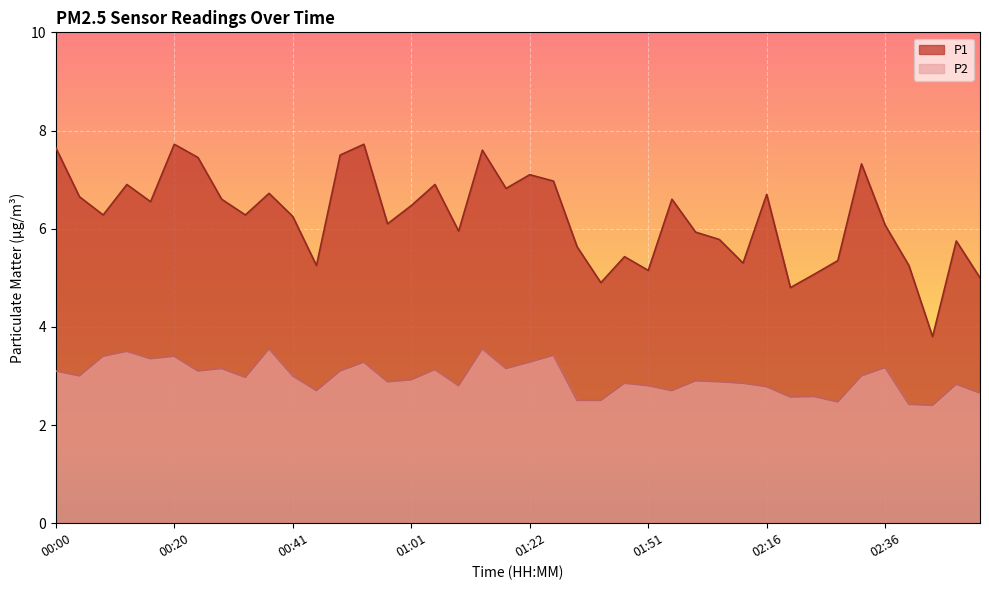

Reading left to right, extract all data points from this chart.

P1: 7.7	6.7	6.3	6.9	6.5	7.7	7.5	6.6	6.3	6.7	6.2	5.2	7.5	7.7	6.1	6.5	6.9	6.0	7.6	6.8	7.1	7.0	5.6	4.9	5.4	5.2	6.6	5.9	5.8	5.3	6.7	4.8	5.1	5.3	7.3	6.1	5.2	3.8	5.8	5.0
P2: 3.1	3.0	3.4	3.5	3.4	3.4	3.1	3.1	3.0	3.5	3.0	2.7	3.1	3.3	2.9	2.9	3.1	2.8	3.5	3.1	3.3	3.4	2.5	2.5	2.9	2.8	2.7	2.9	2.9	2.9	2.8	2.6	2.6	2.5	3.0	3.2	2.4	2.4	2.8	2.6